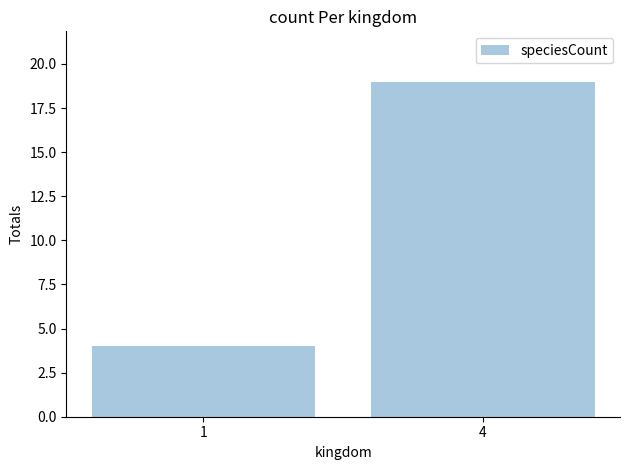

What is the change in value from 1 to 4?

+15